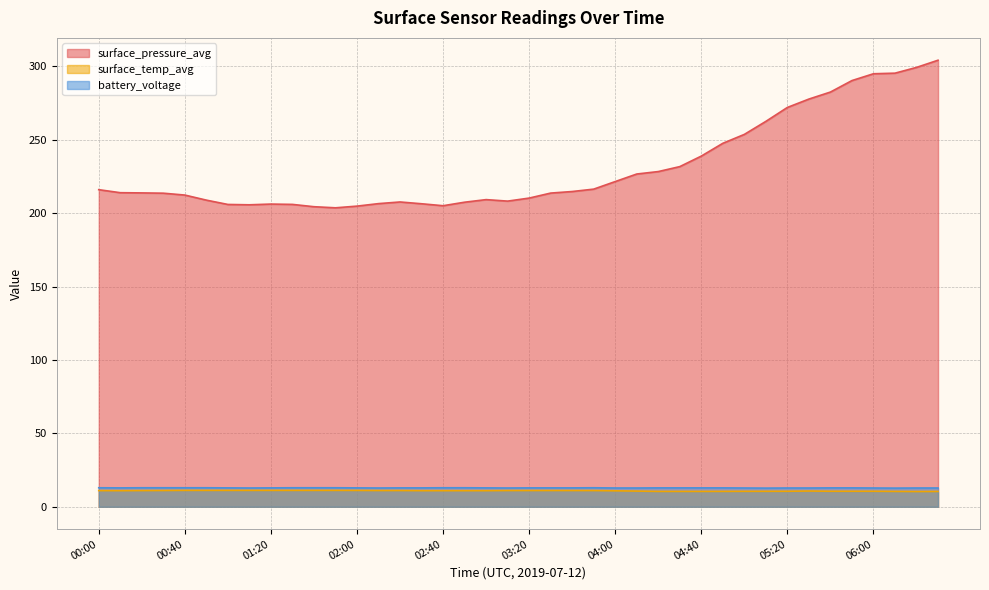

What position from the left is 01:40?

11